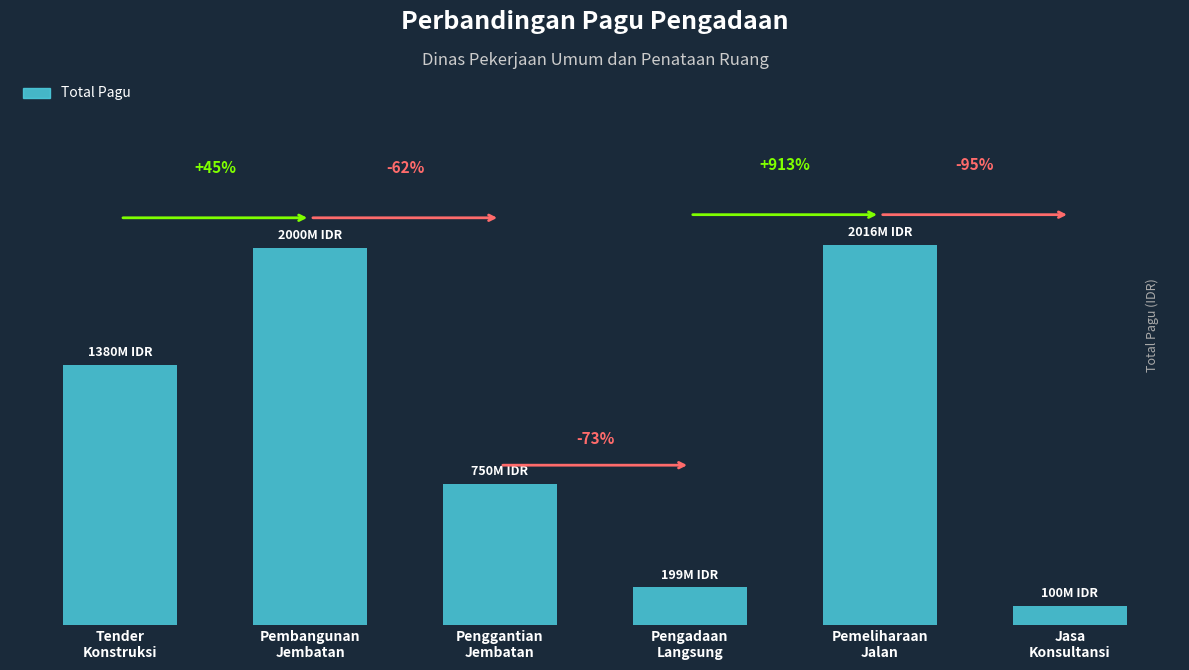

Are the bars horizontal?

No